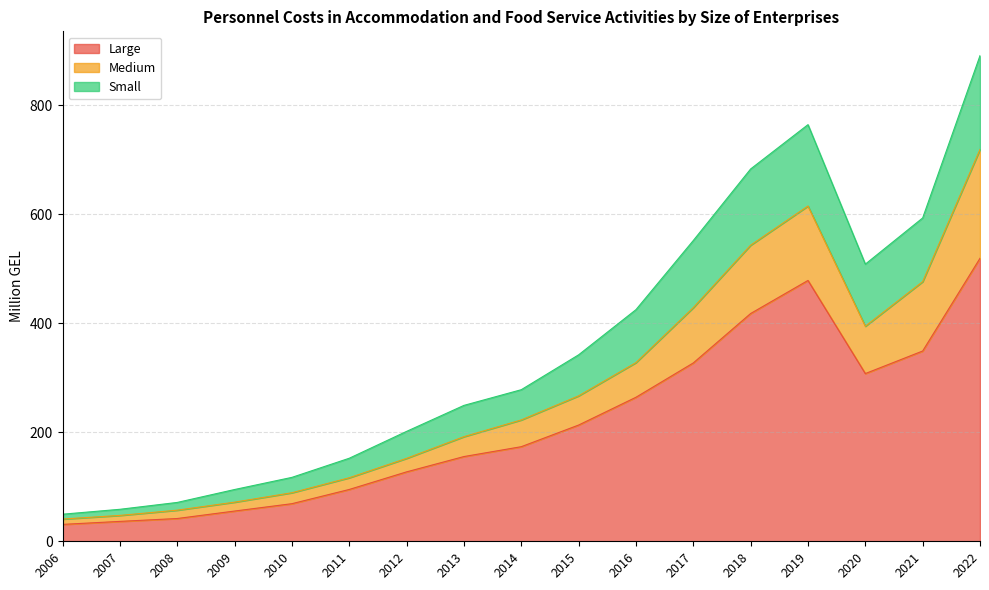

Reading right to left, extract all data points from this chart.

Large: 519.4	349.2	307.8	478.7	418.0	327.3	264.3	213.3	173.6	155.5	127.4	95.1	69.0	55.5	41.8	36.5	31.0
Medium: 719.2	476.5	394.7	615.3	543.4	428.8	327.9	266.9	222.7	192.0	152.2	116.6	89.1	71.8	57.1	47.5	40.8
Small: 891.3	593.4	508.6	764.6	683.3	552.0	425.1	342.2	278.2	249.4	201.7	152.4	117.3	95.0	71.3	58.7	49.7